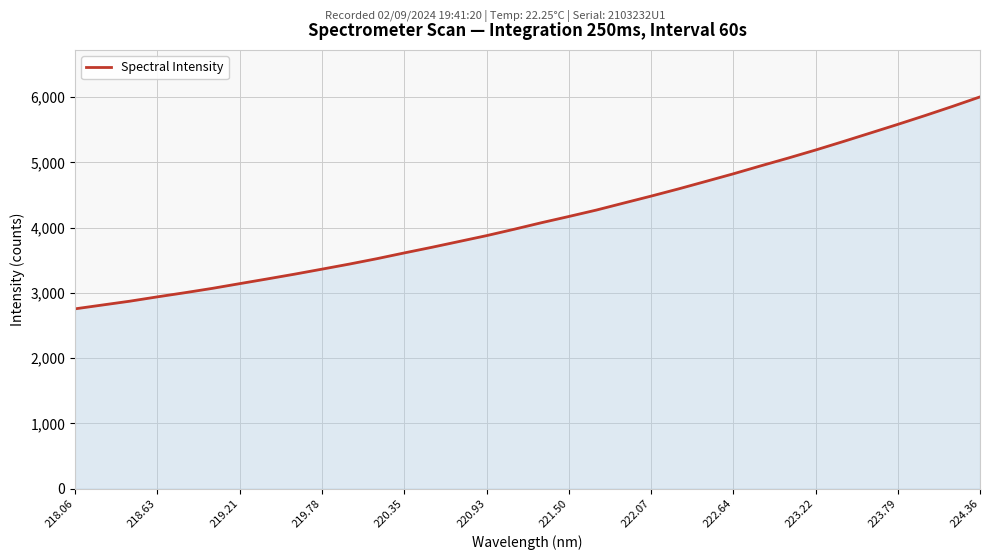

What is the difference between the maximum and minimum values?

3249.8